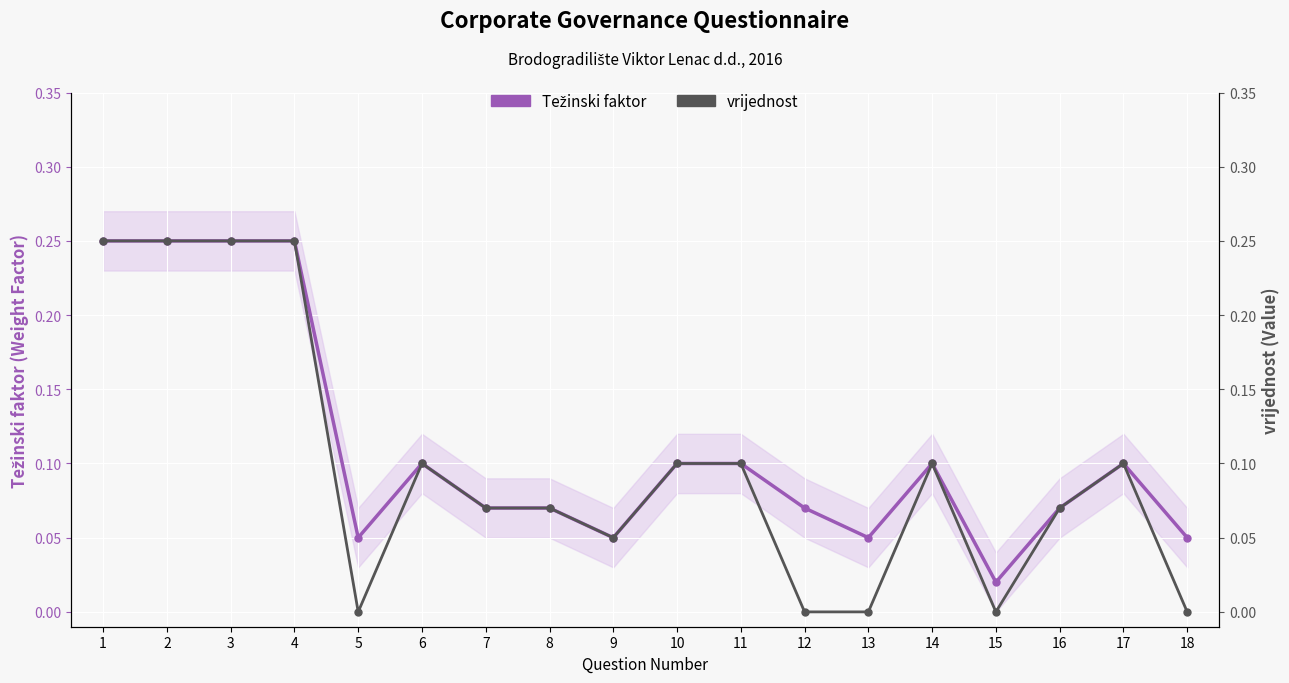

Which series has the largest total across all categories?

Težinski faktor